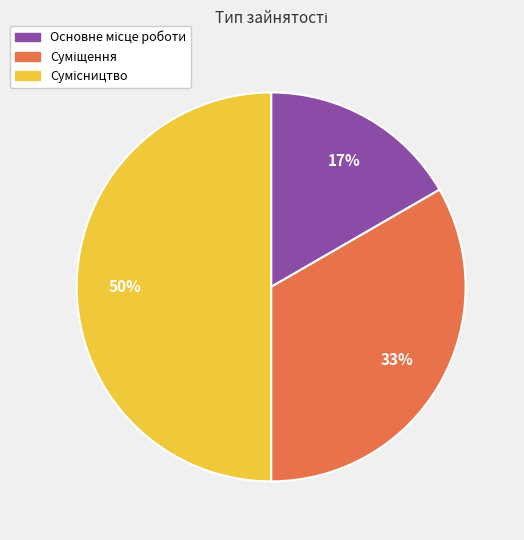

To the nearest percent, what is the average slice percentage?

33%